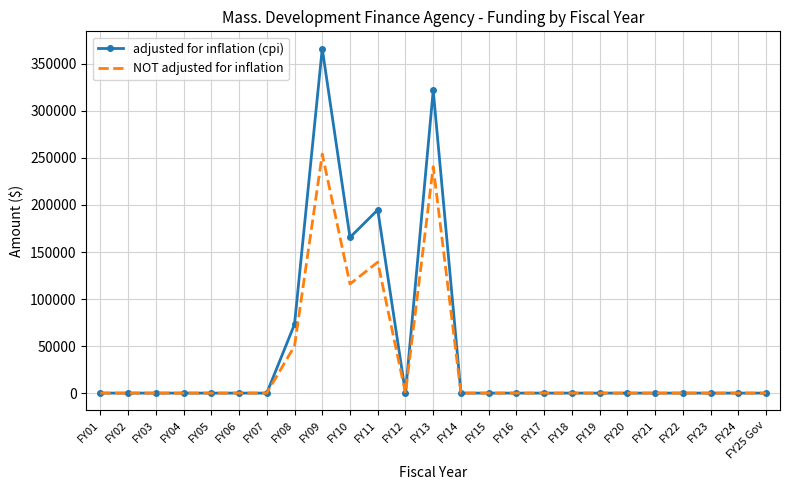

Which series has the widest spread of values?

adjusted for inflation (cpi)